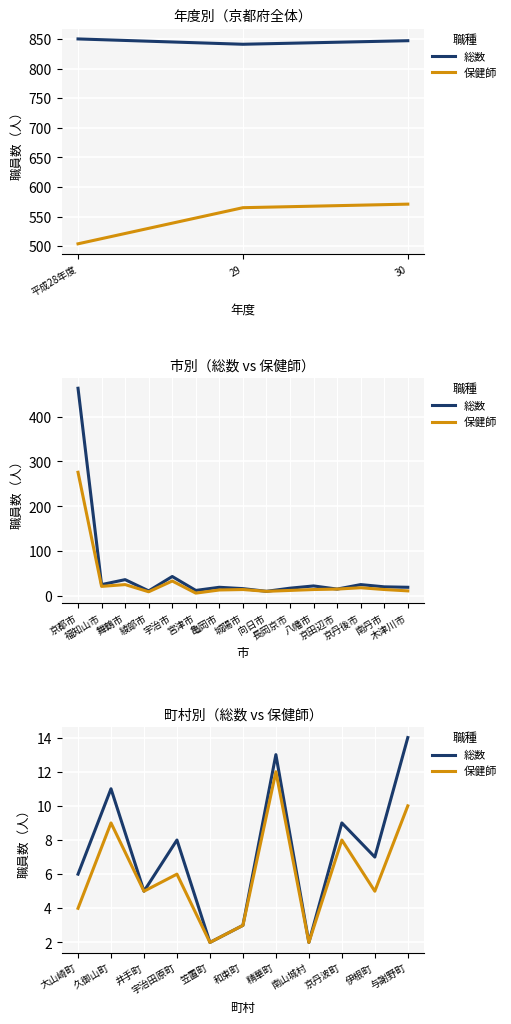

How many interior local valleys does the 保健師 series have?

4